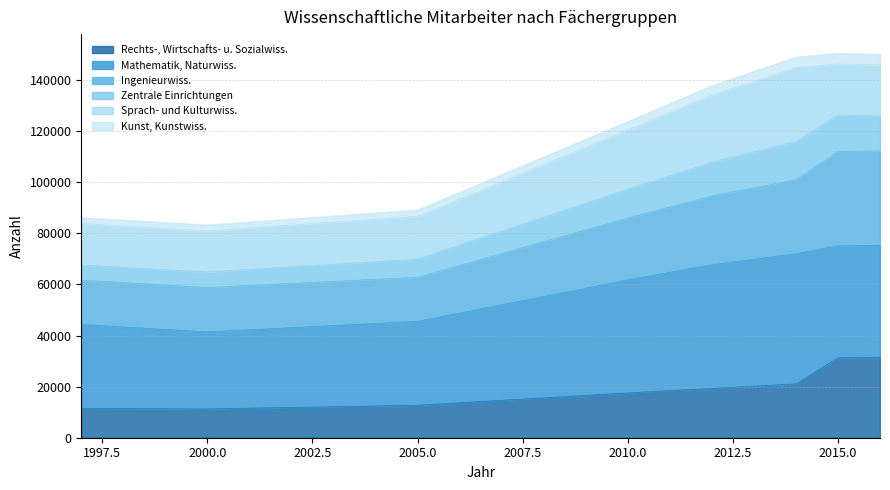

At which category is the sum across all series the highest?

2015